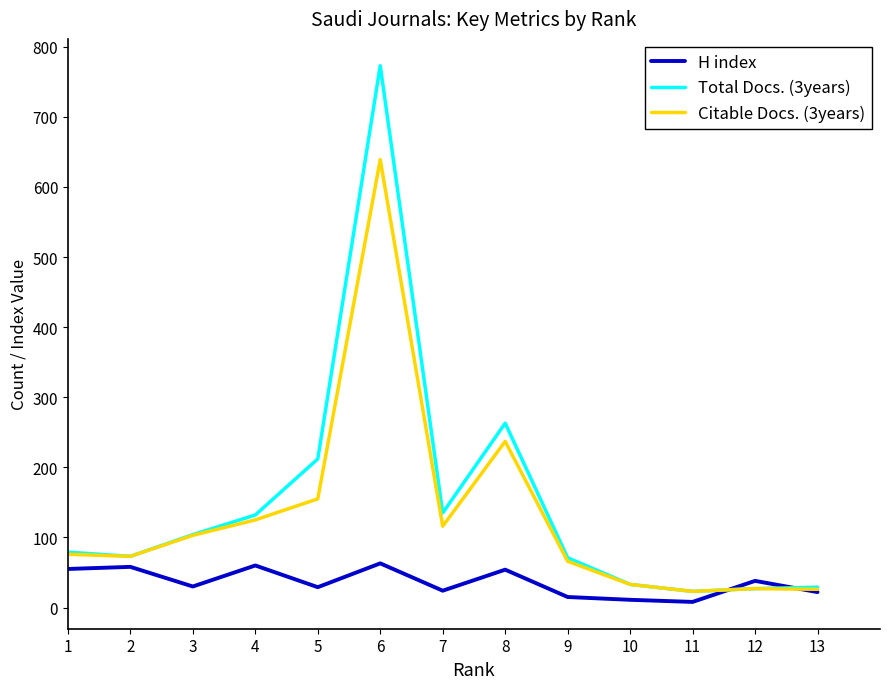

The value of Total Docs. (3years) at 8 is 263. True or false?

True